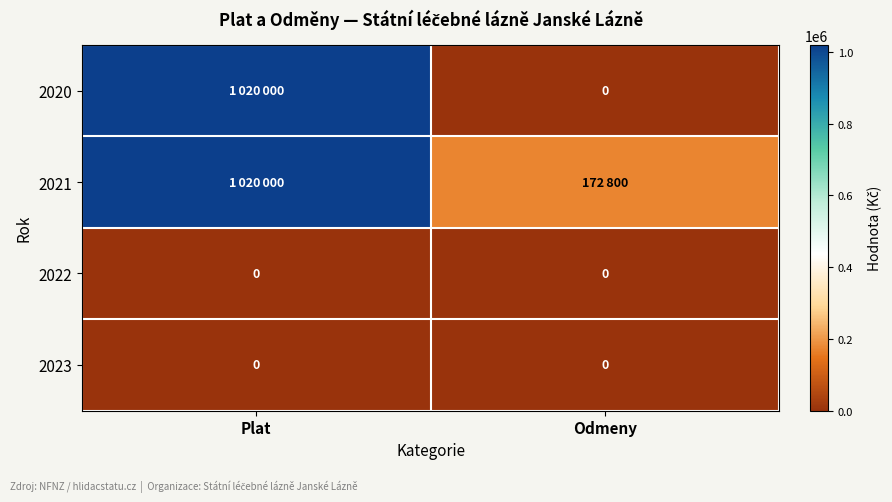

The 2023 series shows 0 at Odmeny. True or false?

True